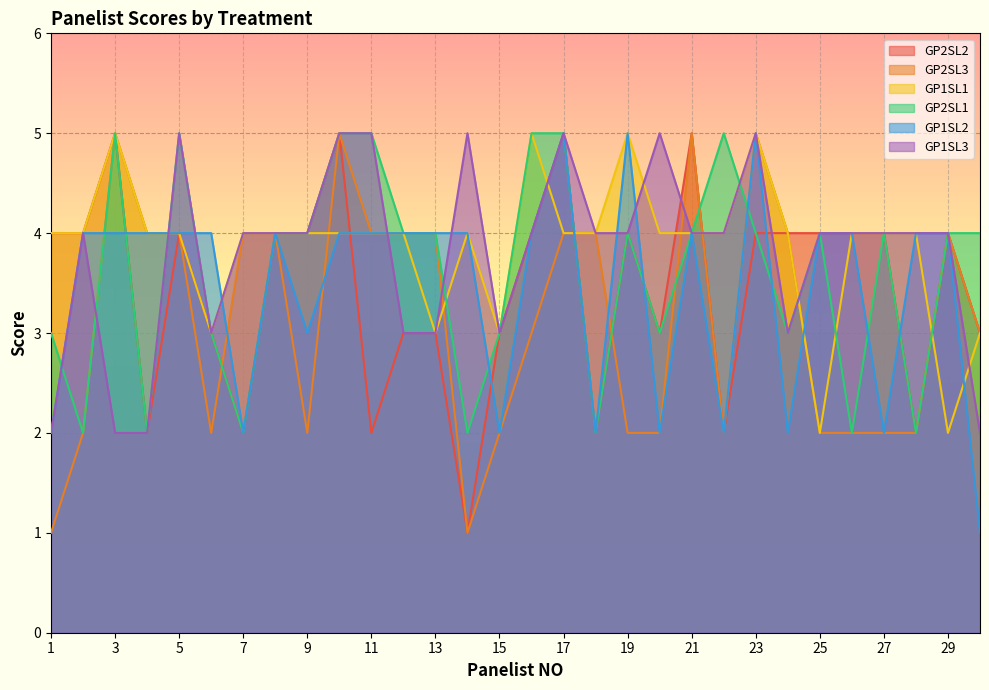

How many lines are shown in the chart?

6